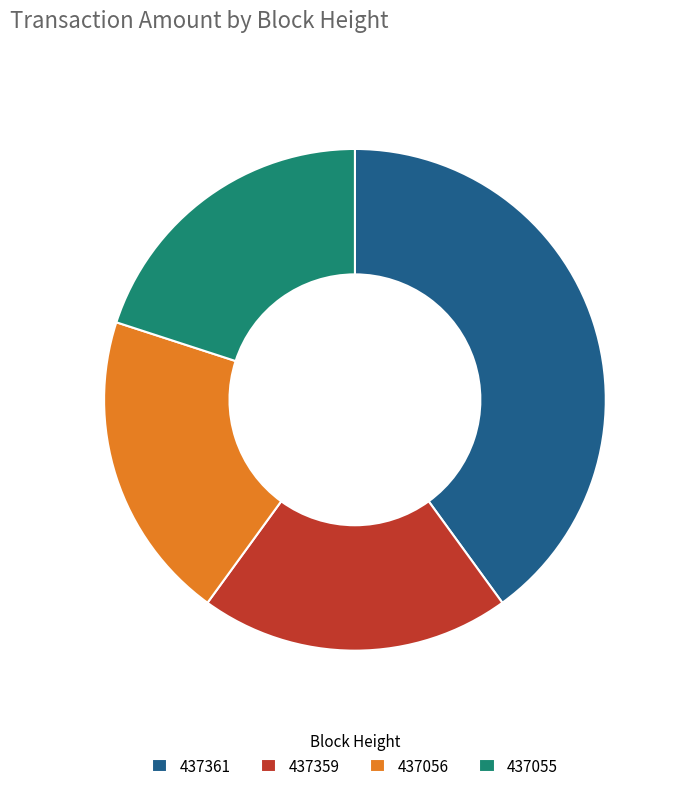

Is there a majority slice in this chart?

No